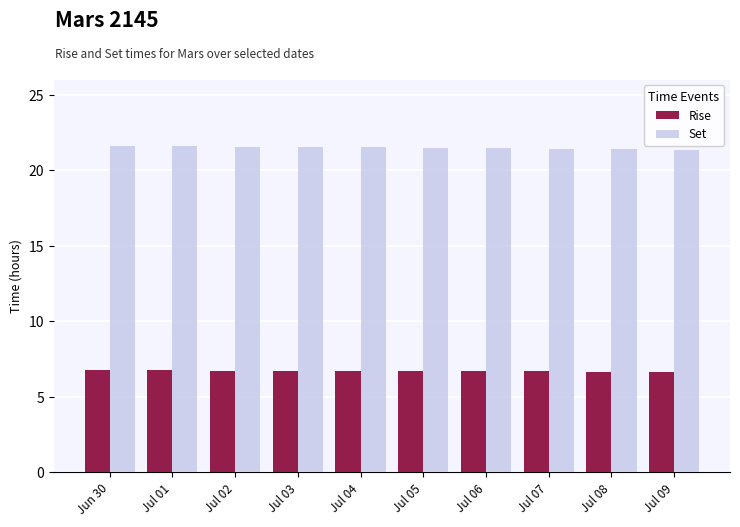

Count the Set values in the range 21 to 22.

10